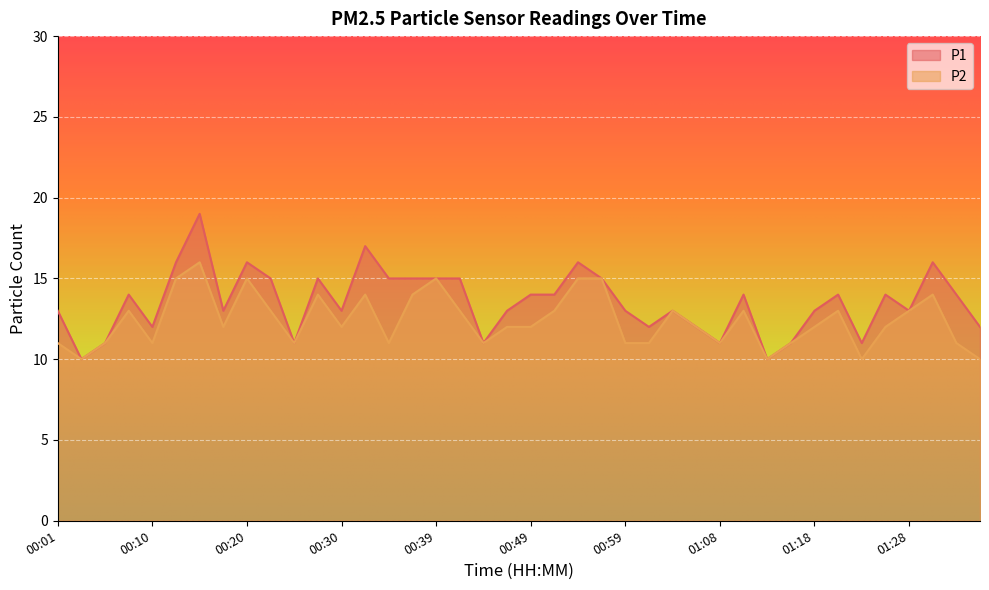

How many data points does each series have?

40